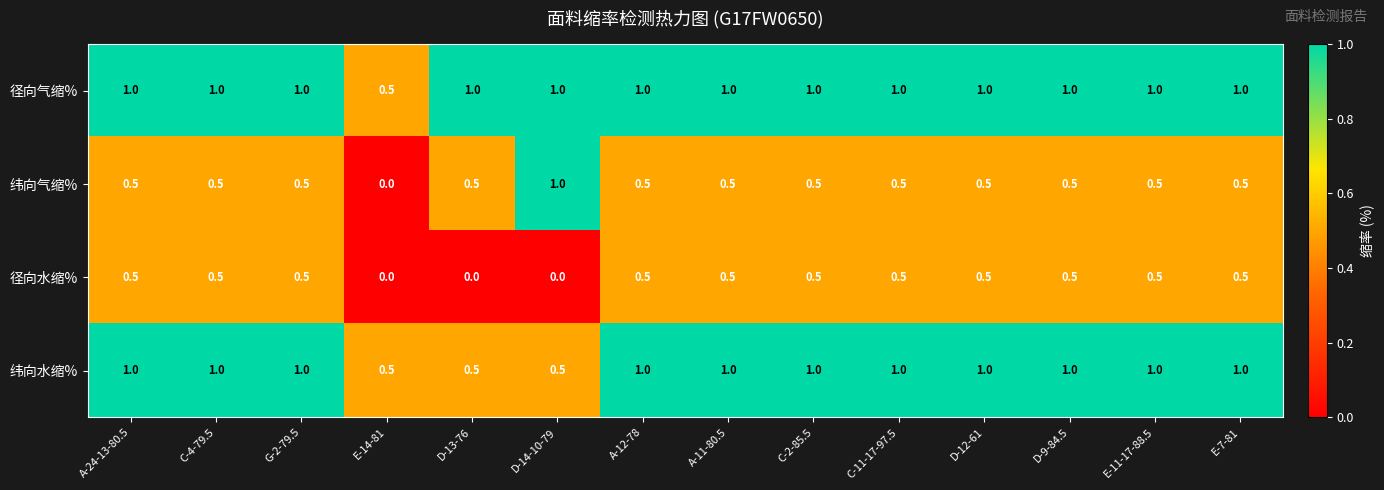

What is the highest value of the 径向气缩% series?

1.0